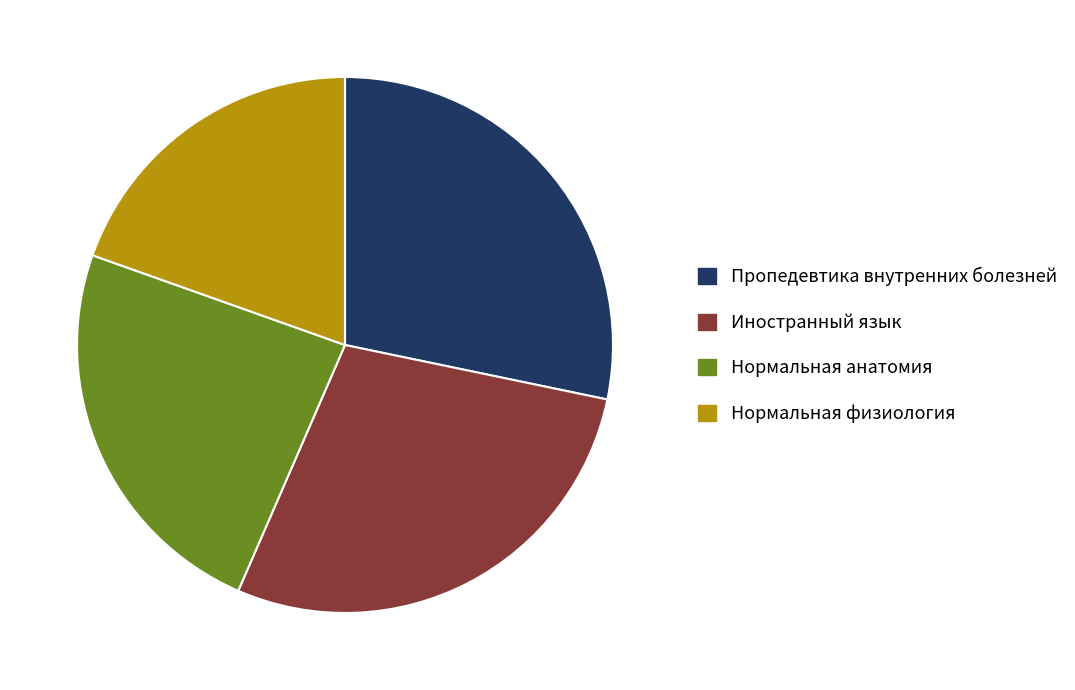

What is the ratio of the value at Пропедевтика внутренних болезней to the value at Нормальная физиология?

1.4